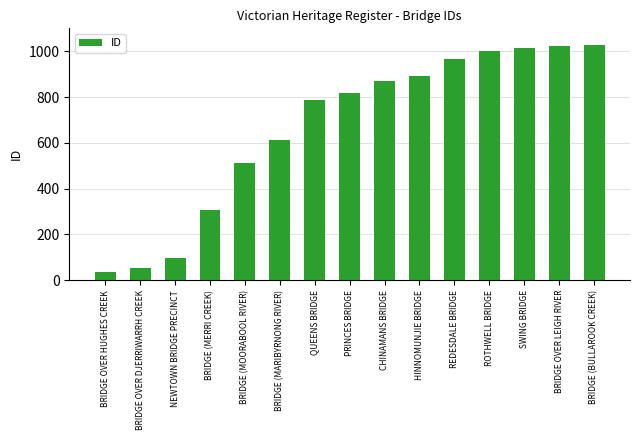

Which has a higher value, BRIDGE (BULLAROOK CREEK) or SWING BRIDGE?

BRIDGE (BULLAROOK CREEK)